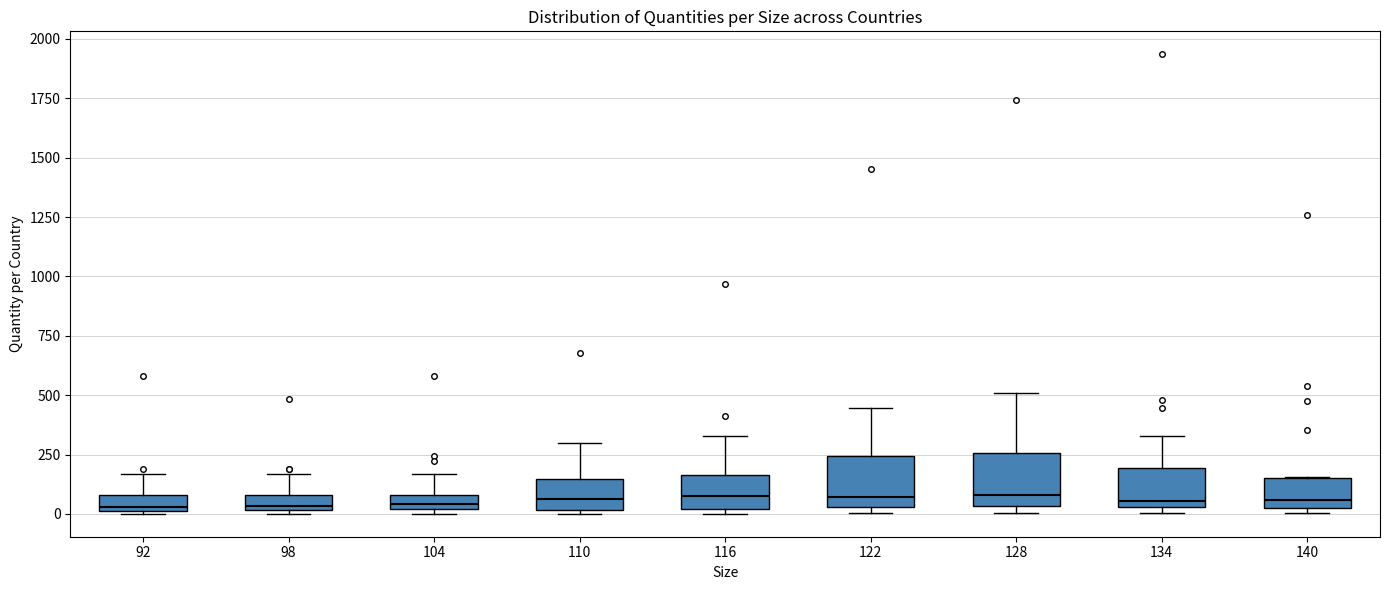

Where is the lower edge of the box at x = 92 on the y-axis? The values are not printed on the chart, so give them approximately, as read against the axis.

0